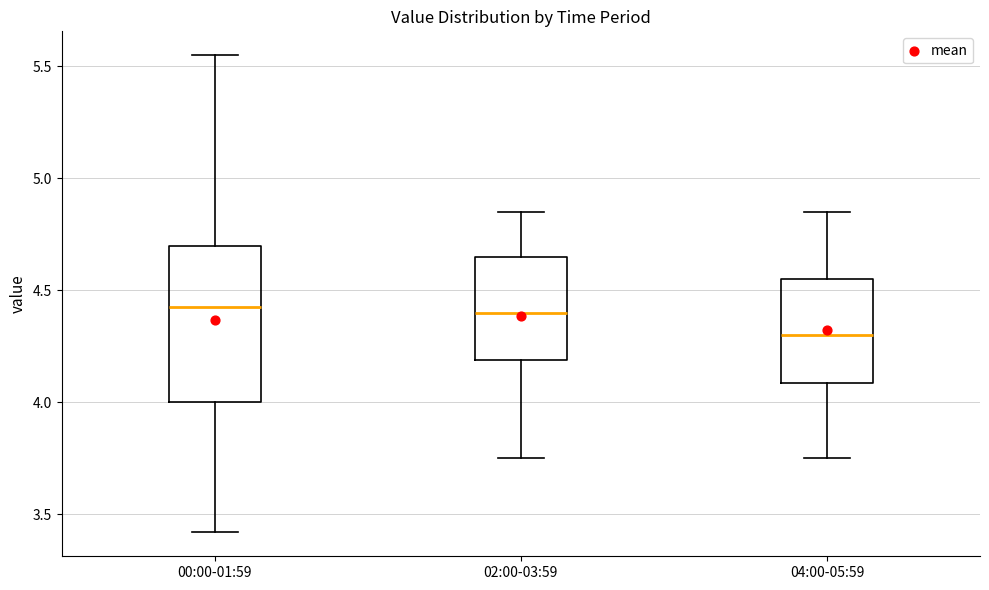

Reading left to right, read every box against the y-axis: the position of its median line, the range the box covers, and the ends of its whiskers. The values are not printed on the chart, so give them approximately, as read against the axis.

00:00-01:59: median 4.45, box 4.00 to 4.70, whiskers 3.40 to 5.55
02:00-03:59: median 4.40, box 4.20 to 4.65, whiskers 3.75 to 4.85
04:00-05:59: median 4.30, box 4.10 to 4.55, whiskers 3.75 to 4.85